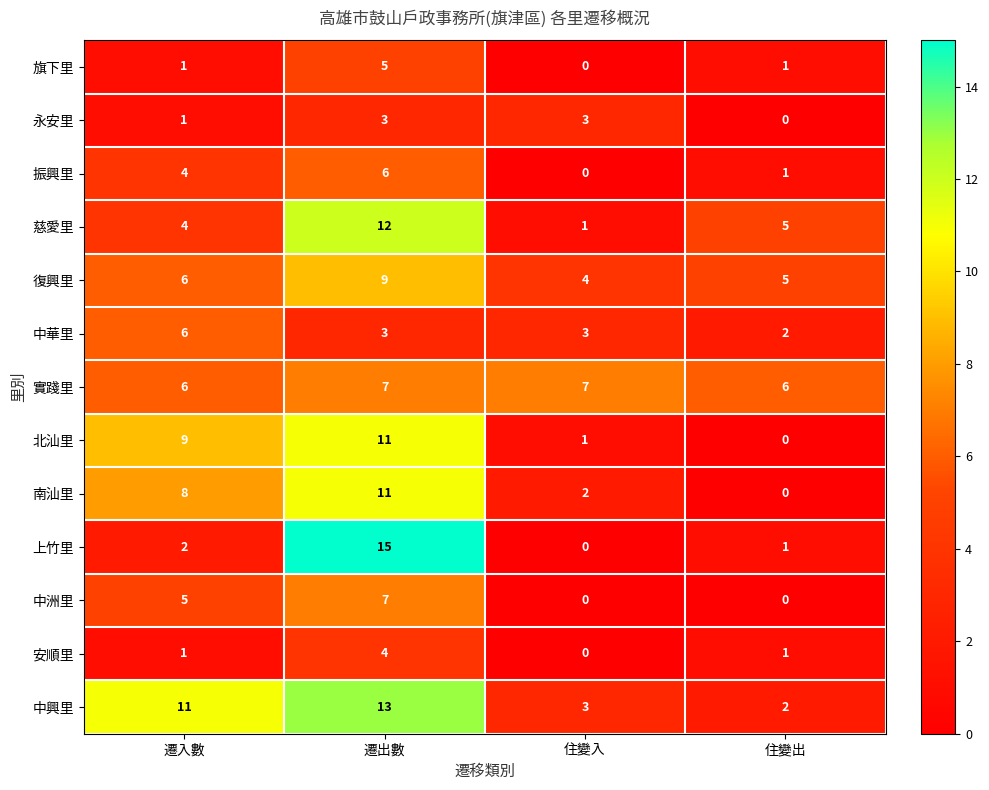

Which category has the highest value in the 中華里 series?

遷入數